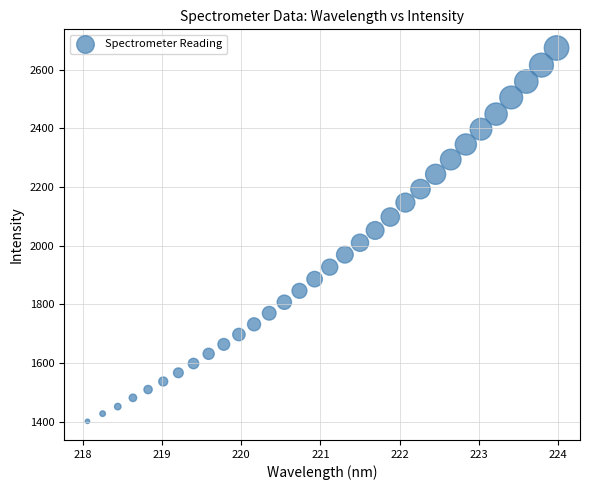

What is the range of Y values (max minus min)?

1271.3